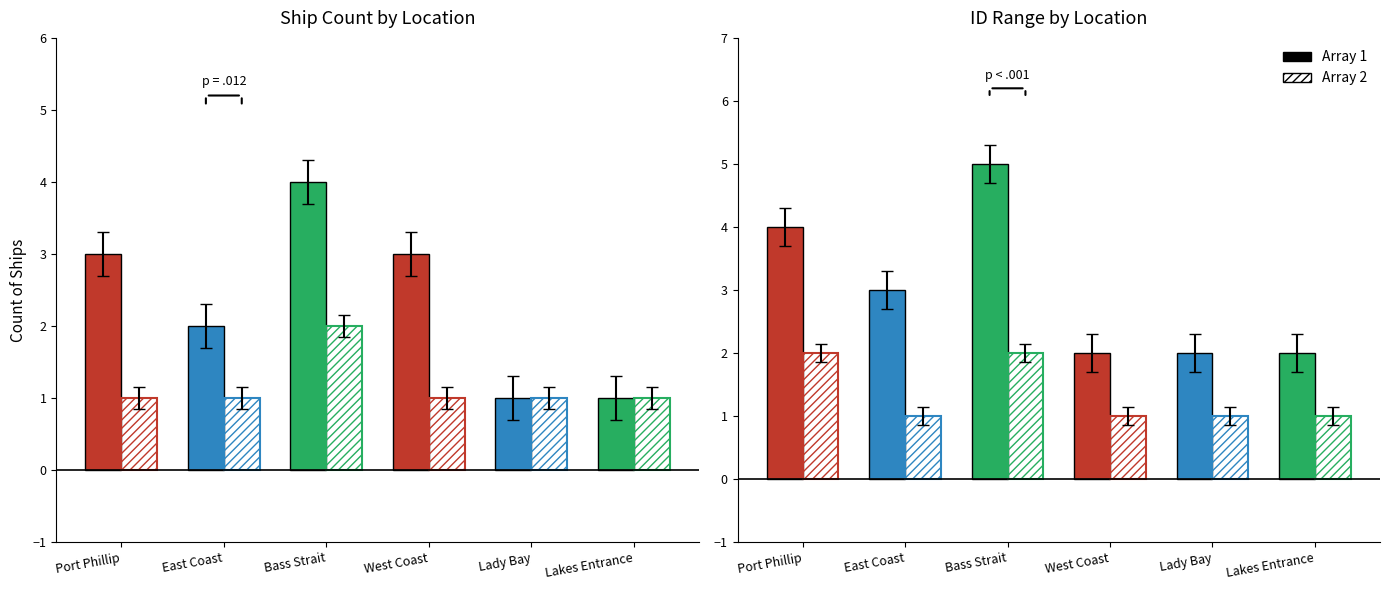

Reading right to left, list all the values displayed in this chart.

Array 1: 2	2	2	5	3	4
Array 2: 1	1	1	2	1	2